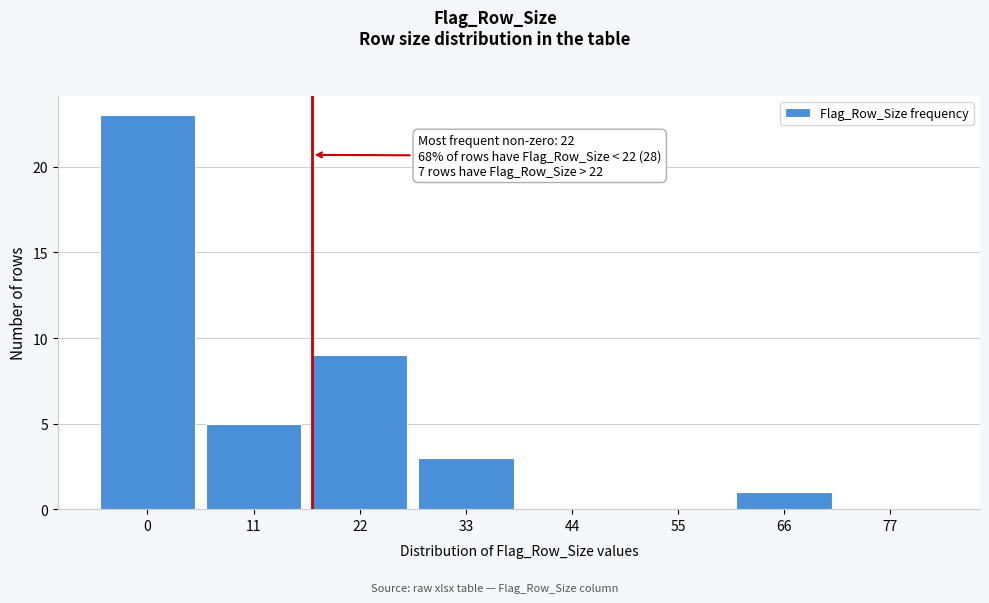

Reading left to right, what are all the values shown in this chart?

0=23	11=5	22=9	33=3	44=0	55=0	66=1	77=0